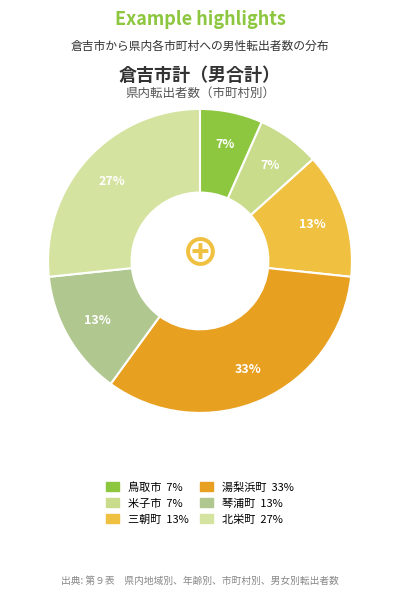

How many slices are in this pie chart?

6